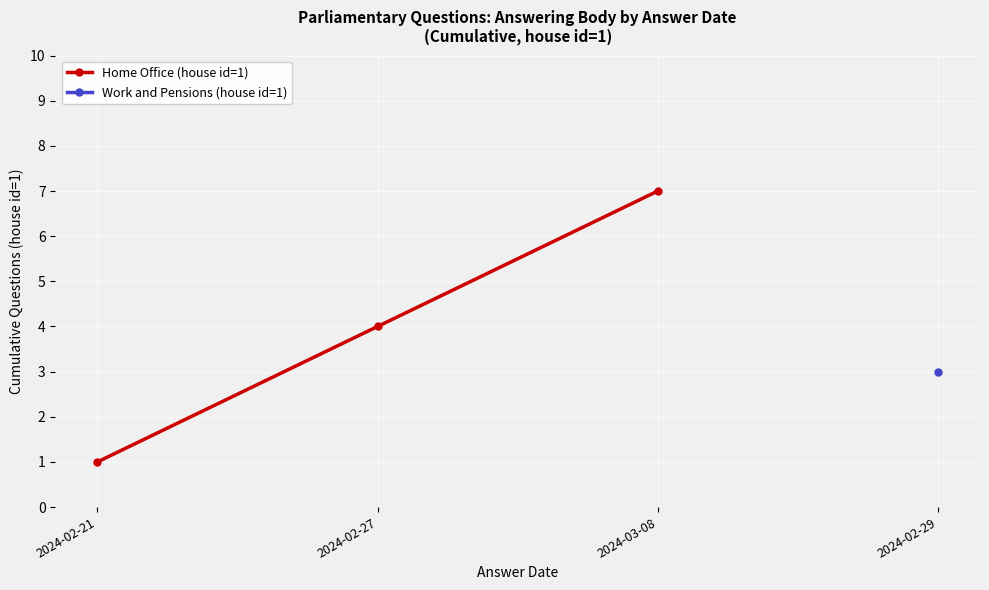

What is the ratio of the value at 2024-02-27 to the value at 2024-02-21?

4.0